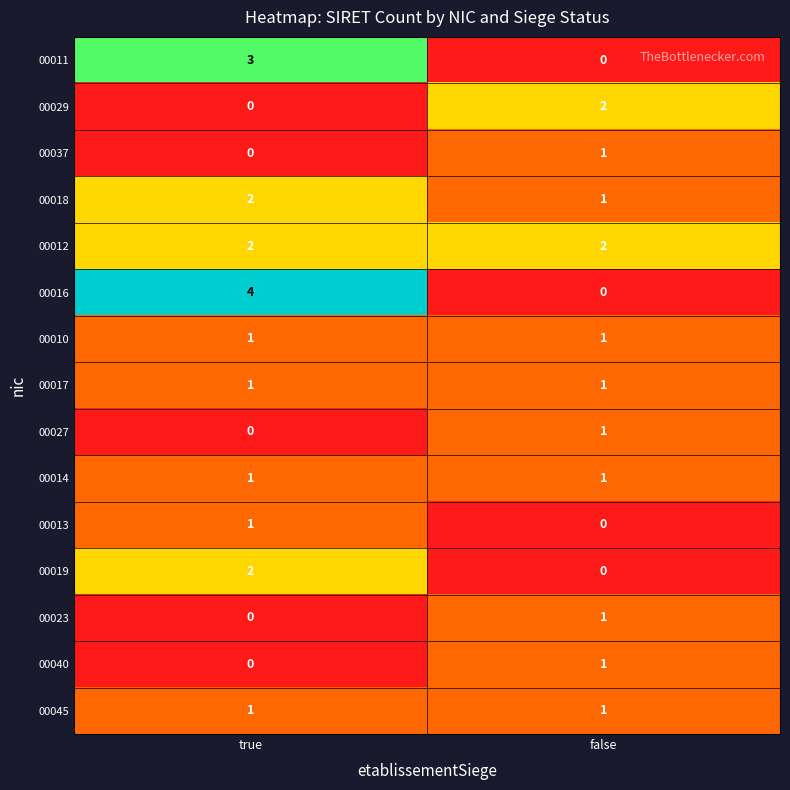

True or false: 00045 has a value of 2 at false.

False